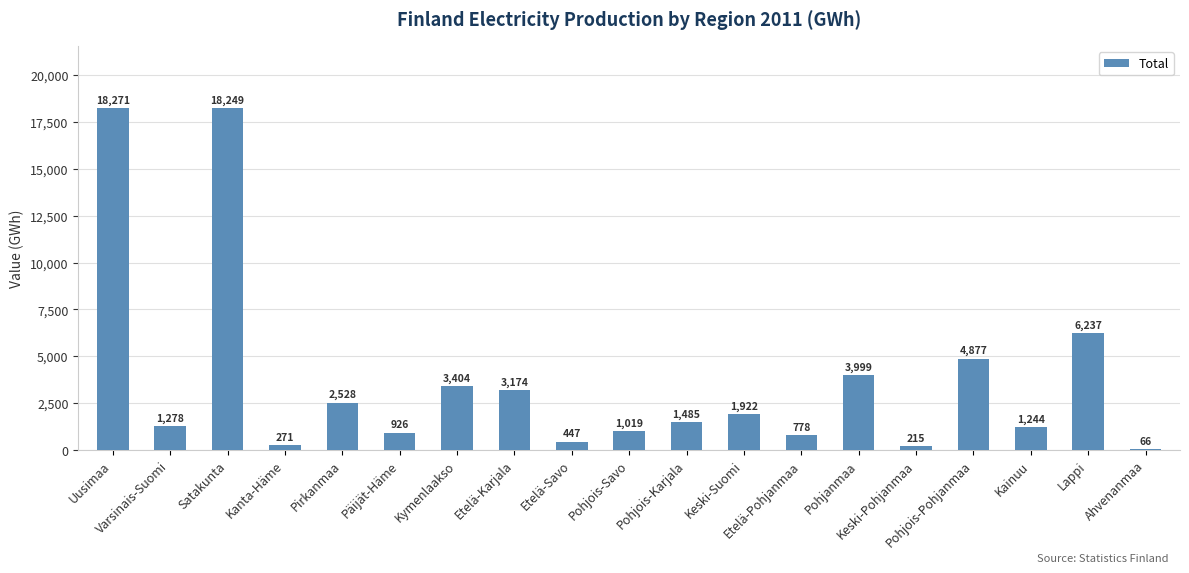

List the labels in order of value, largest first.

Uusimaa, Satakunta, Lappi, Pohjois-Pohjanmaa, Pohjanmaa, Kymenlaakso, Etelä-Karjala, Pirkanmaa, Keski-Suomi, Pohjois-Karjala, Varsinais-Suomi, Kainuu, Pohjois-Savo, Päijät-Häme, Etelä-Pohjanmaa, Etelä-Savo, Kanta-Häme, Keski-Pohjanmaa, Ahvenanmaa